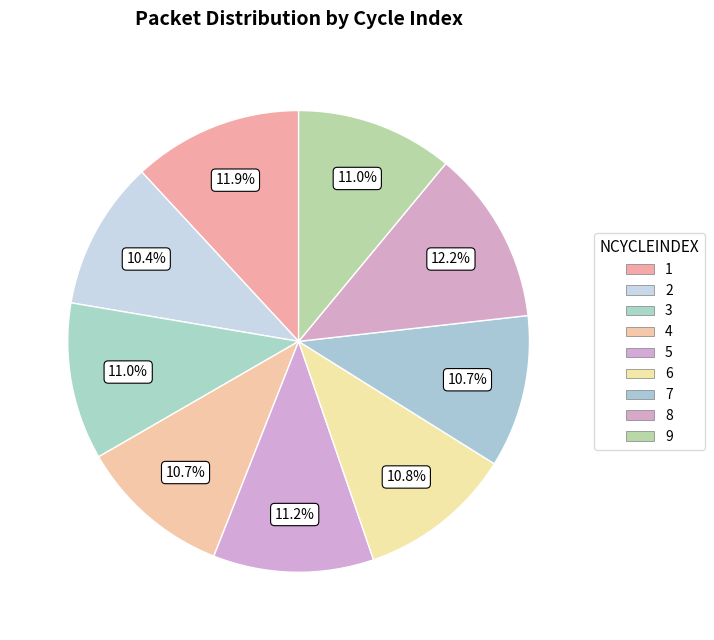

Is it true that 2 is 27% of the pie?

False